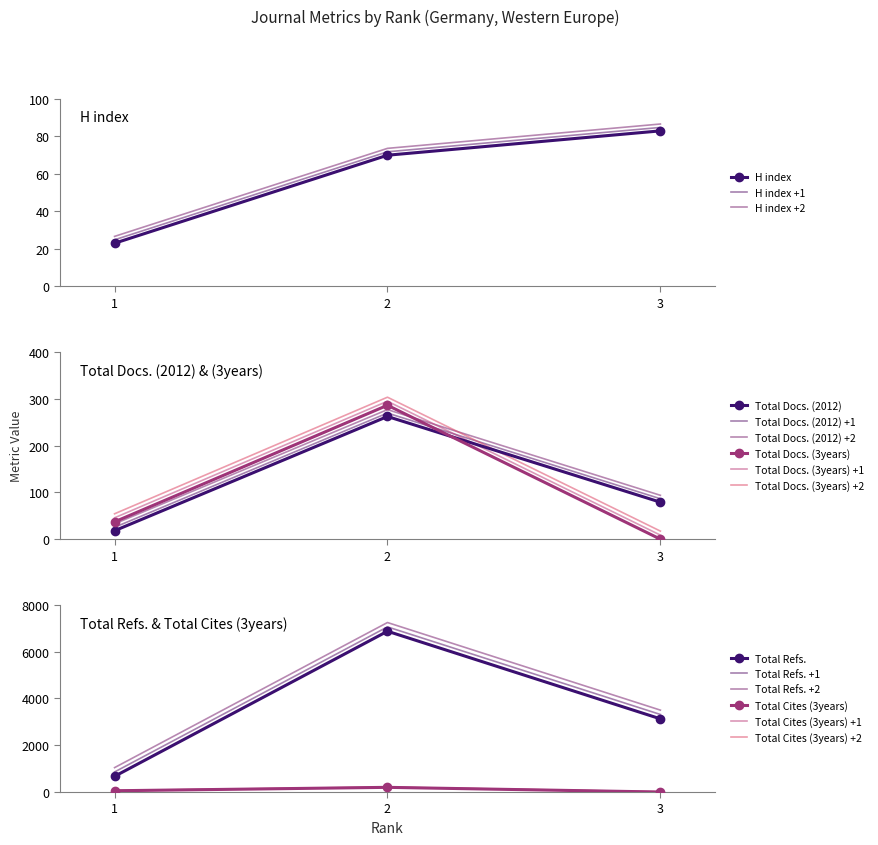

Which has a higher value, 3 or 2?

3